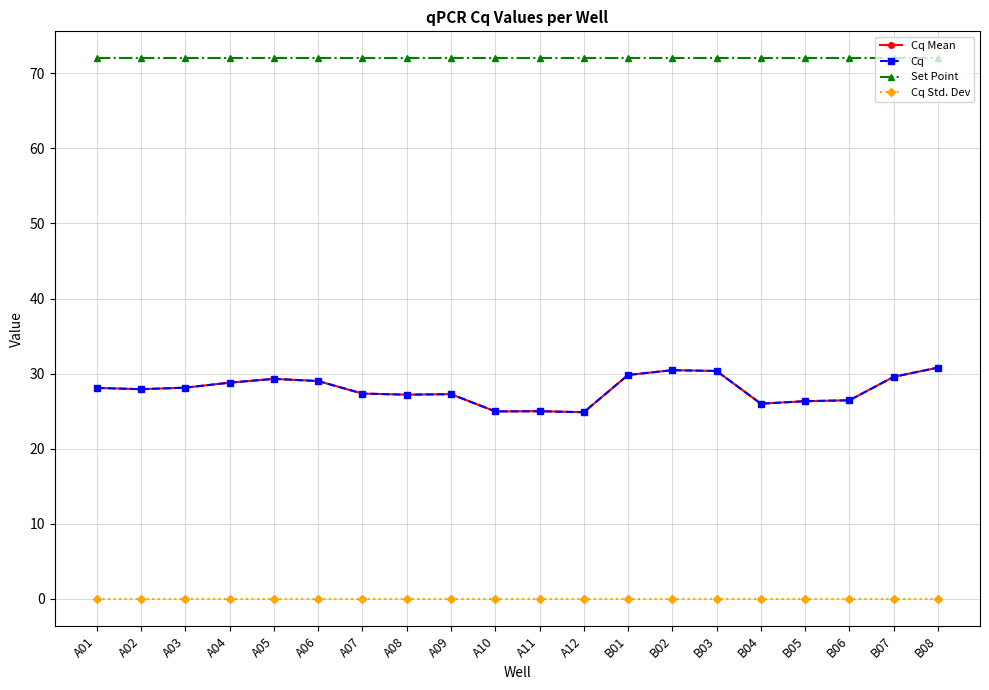

List the series in order of their peak value, highest first.

Set Point, Cq Mean, Cq, Cq Std. Dev